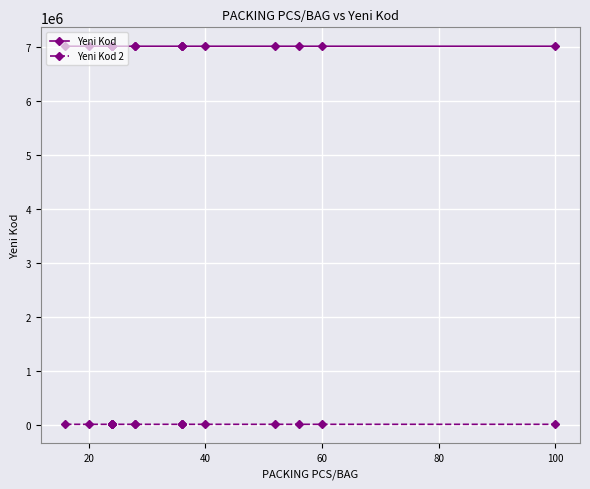

How many values in the Yeni Kod series exceed 7016009?

8